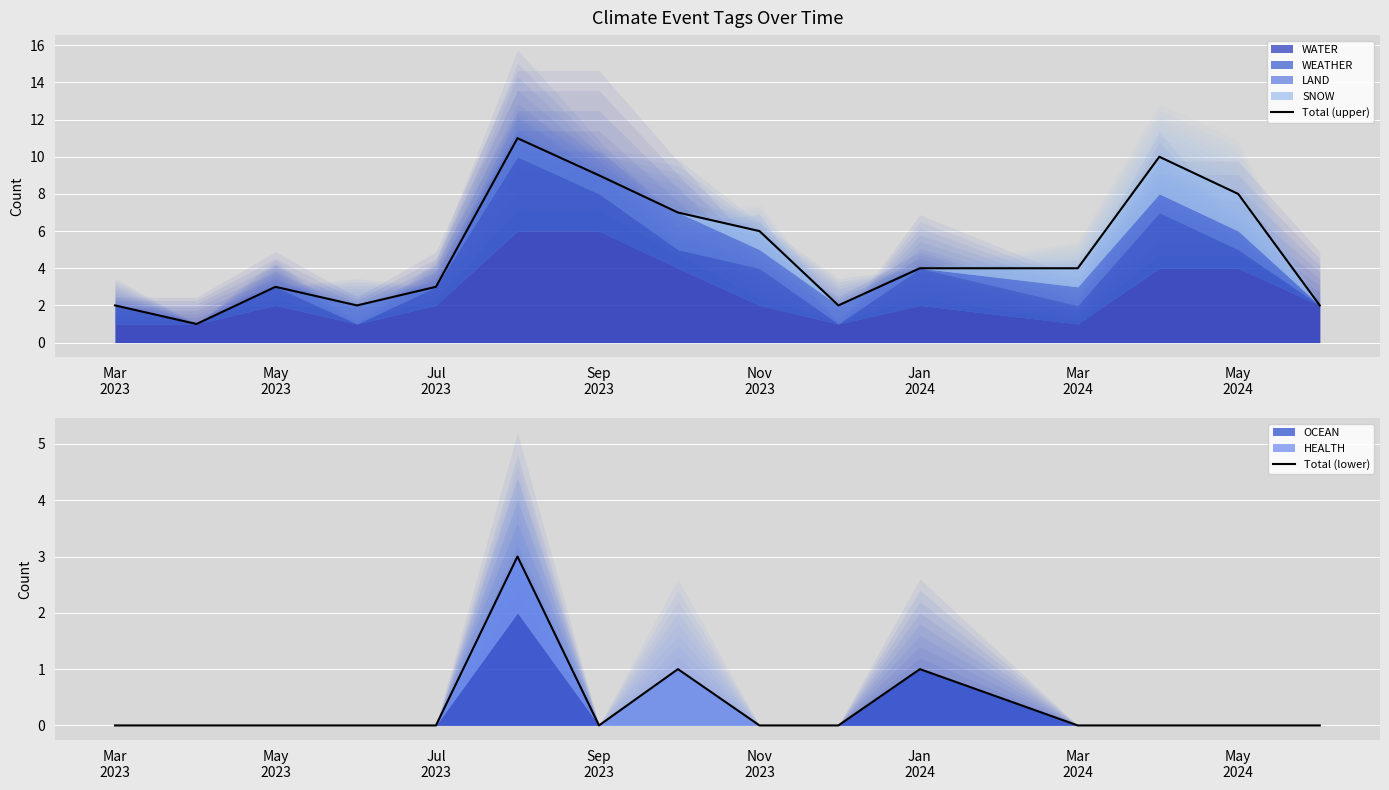

How many values in the Total (upper) series exceed 4?

6